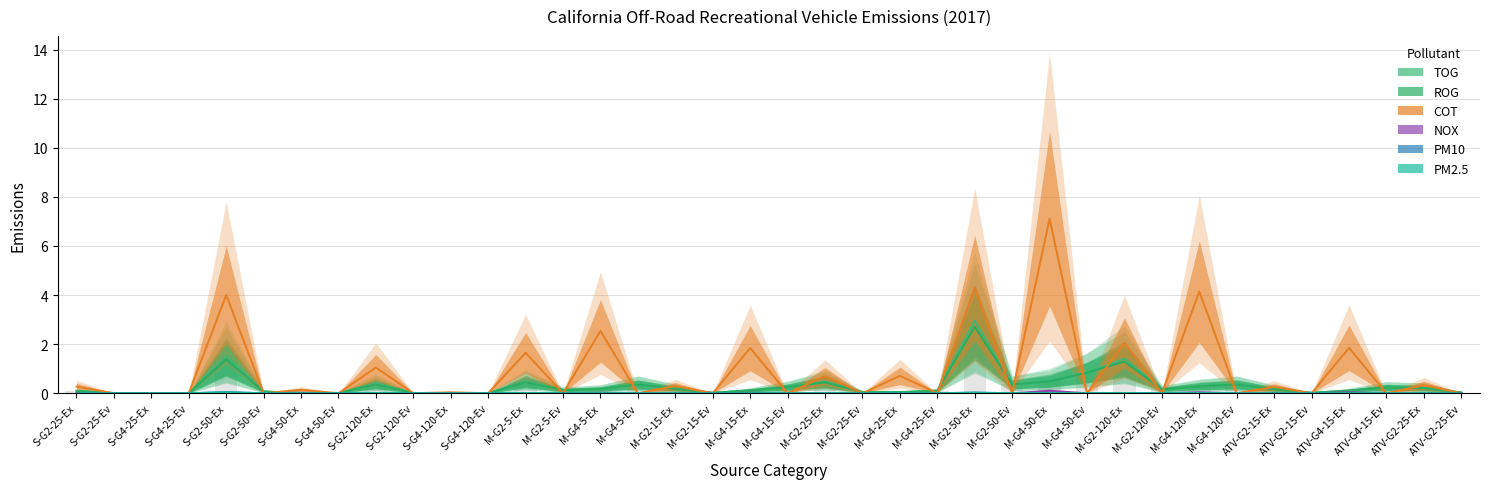

At which category is the sum across all series the highest?

M-G2-50-Ex